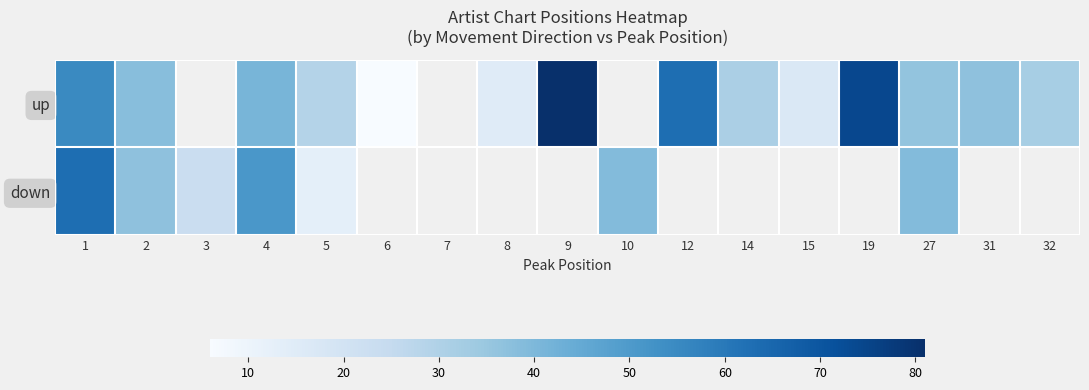

List the series in order of their peak value, highest first.

up, down